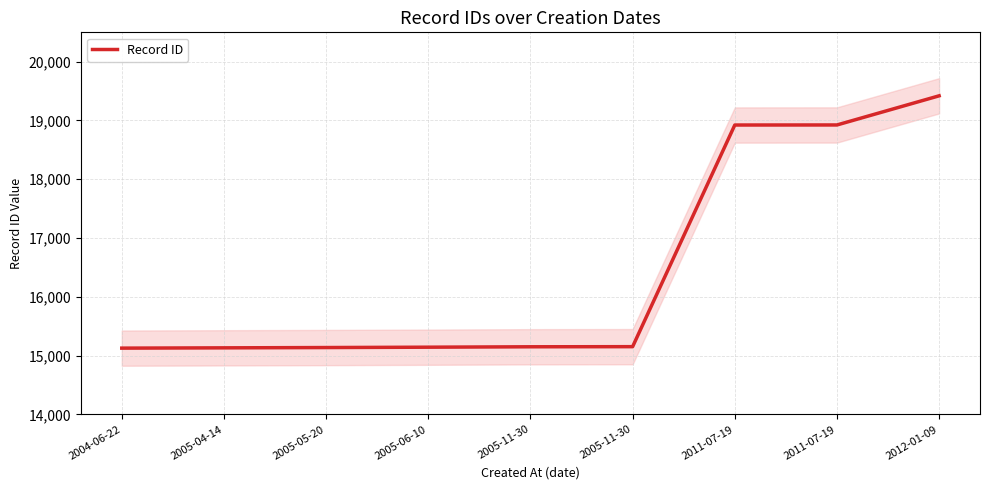

What is the label of the 5th point from the left?

2005-11-30